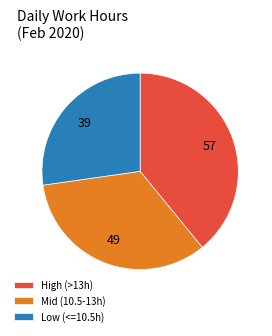

What is the smallest slice in the pie chart?

Low (<=10.5h)